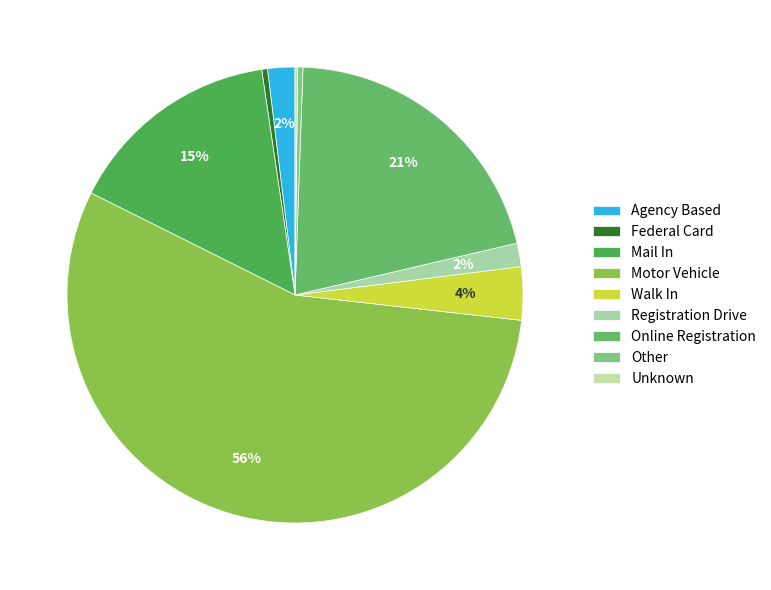

Is there any slice that represents more than half of the pie?

Yes